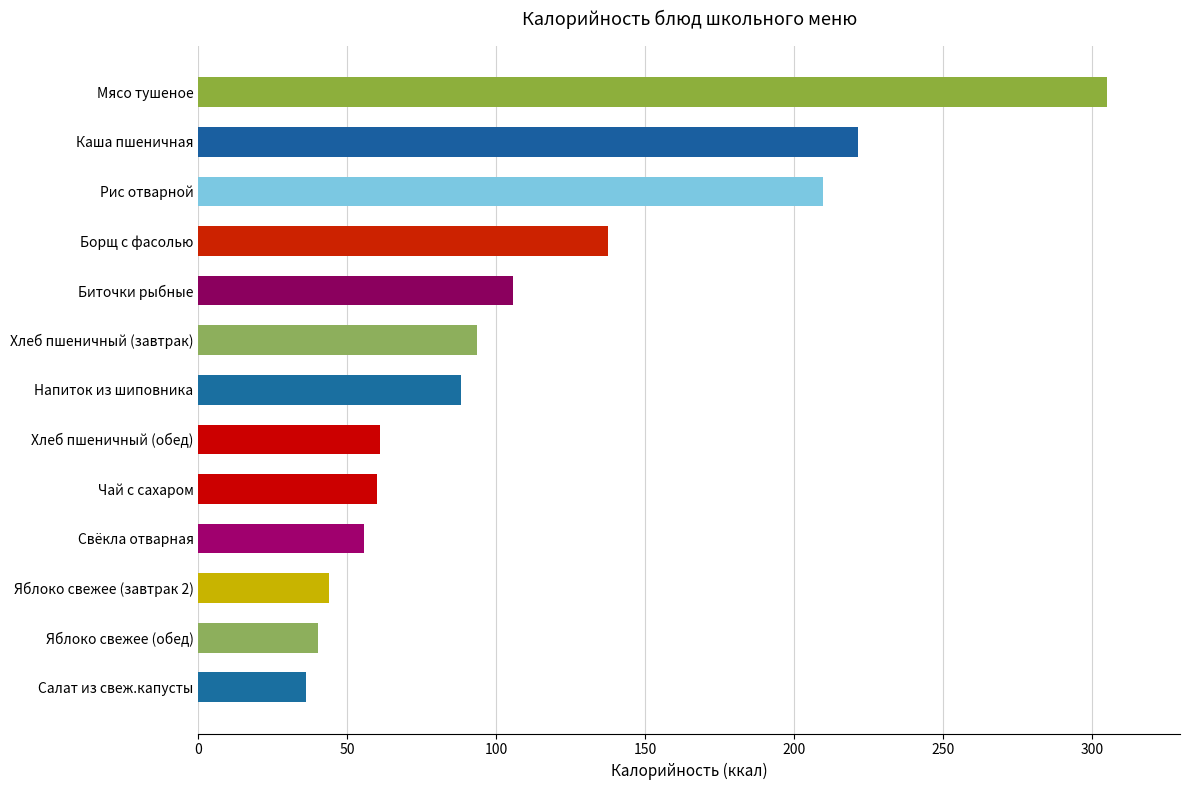

What position from the bottom is Хлеб пшеничный (завтрак)?

8